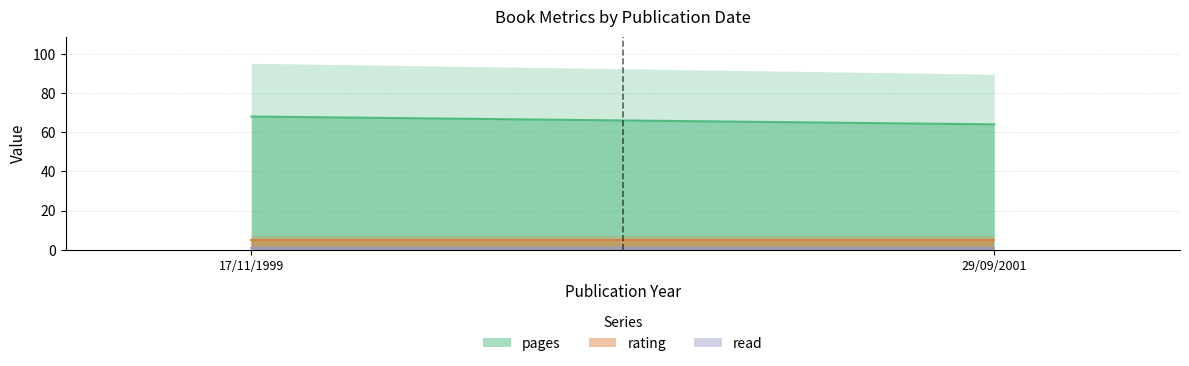

Reading right to left, list all the values displayed in this chart.

pages: 64	68
rating: 5	5
read: 1	1